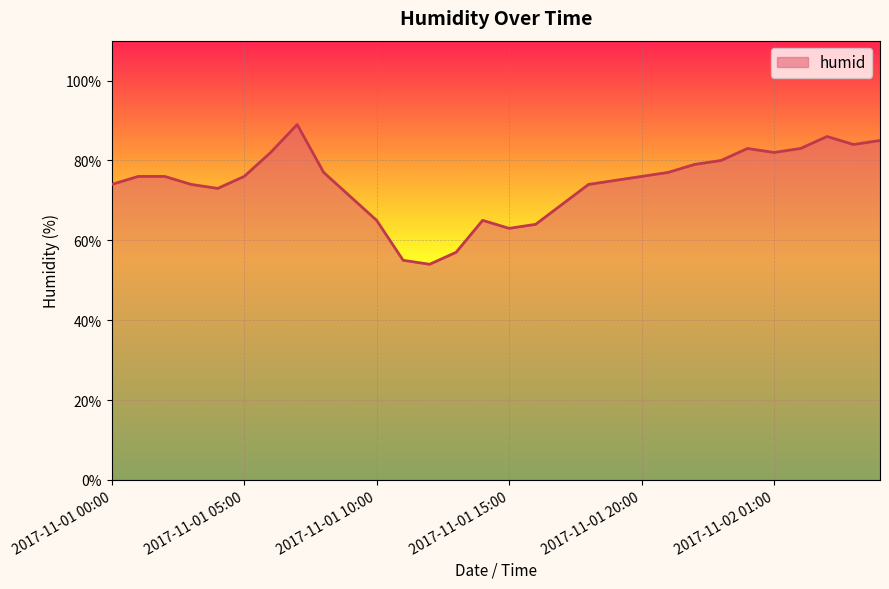

What is the minimum value shown in the chart?

54